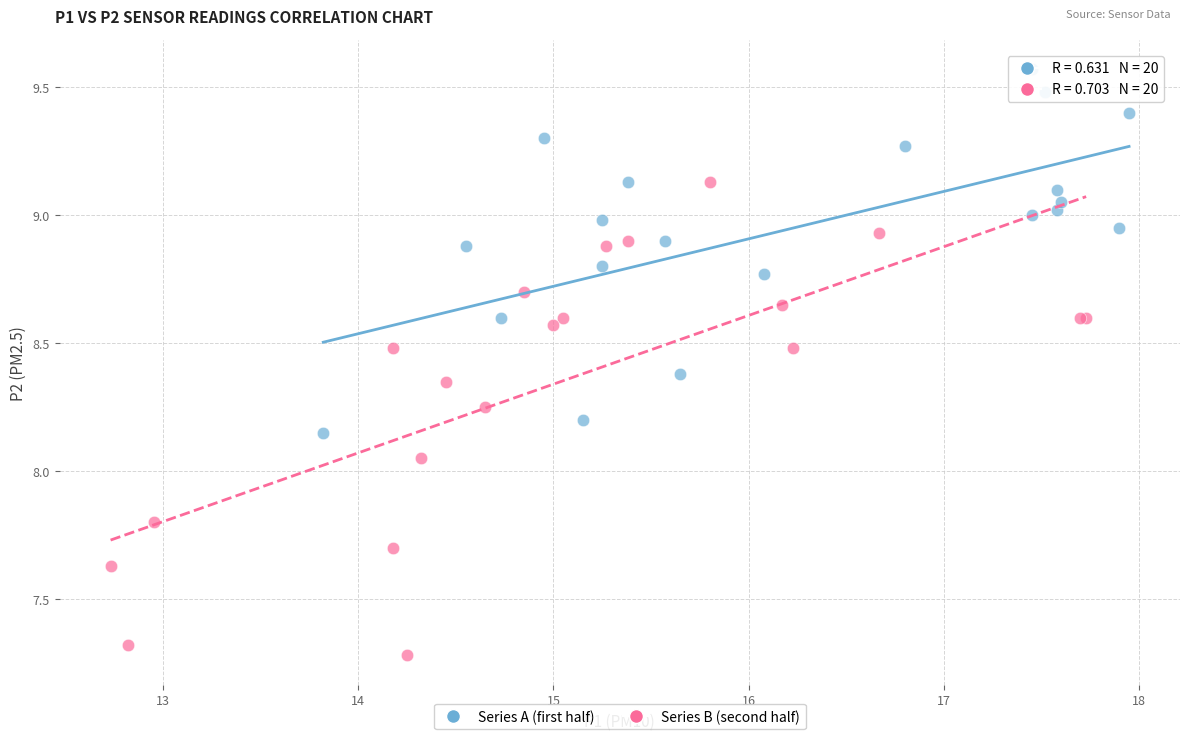

Which series has the widest spread of Y values?

Series B (second half)